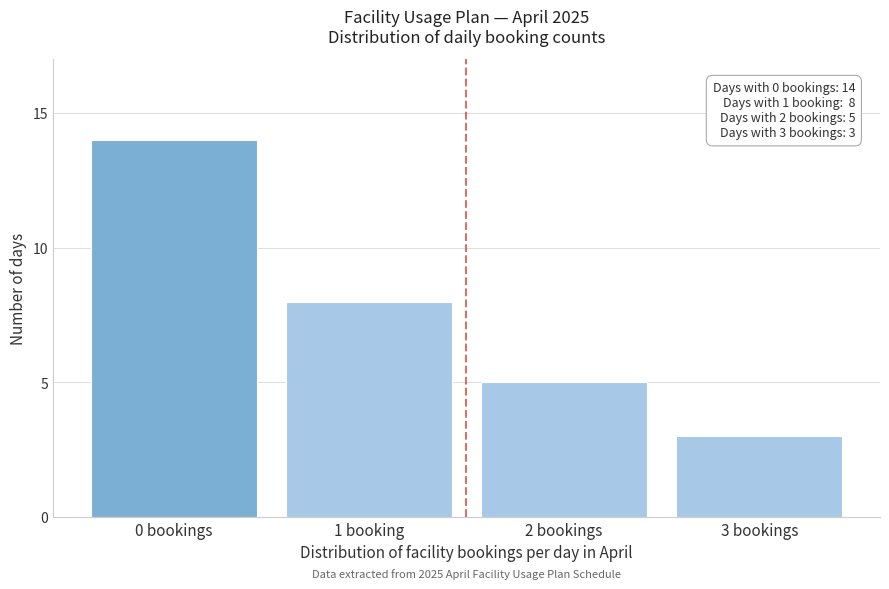

Reading right to left, extract all data points from this chart.

3	5	8	14